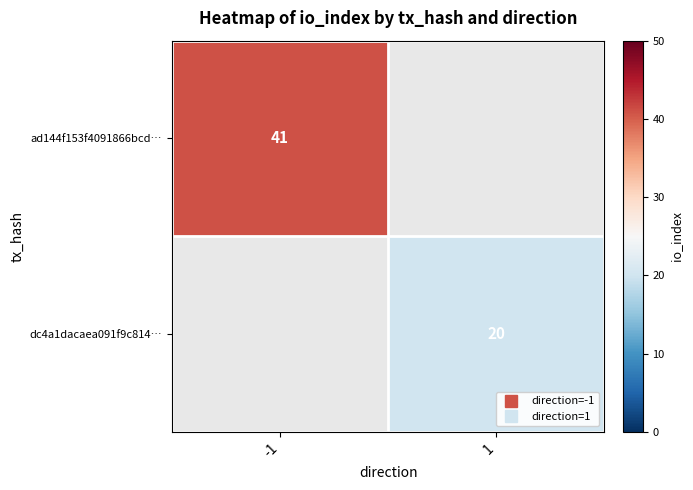

What is the greatest value displayed?

41.0